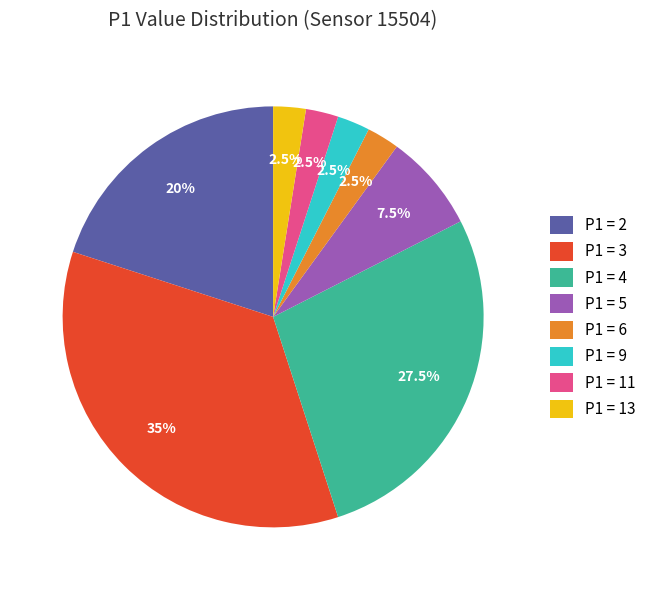

Is there a majority slice in this chart?

No